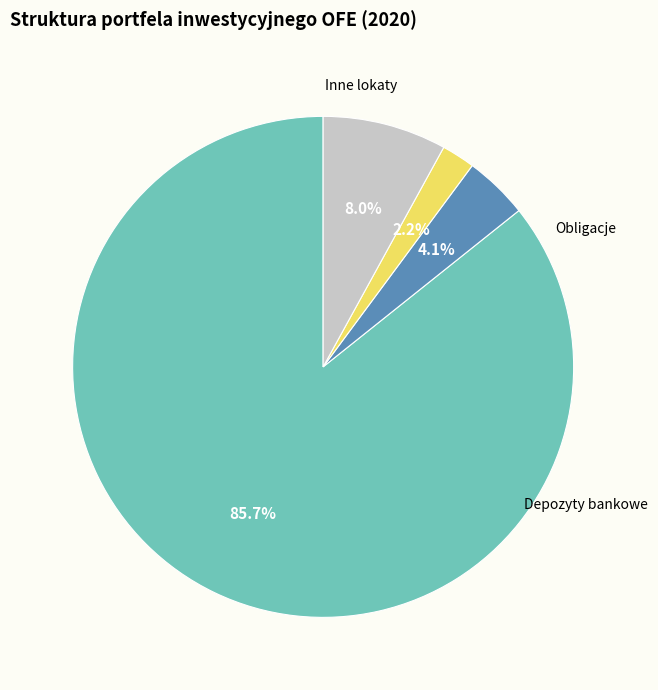

Does any single category account for the majority?

Yes